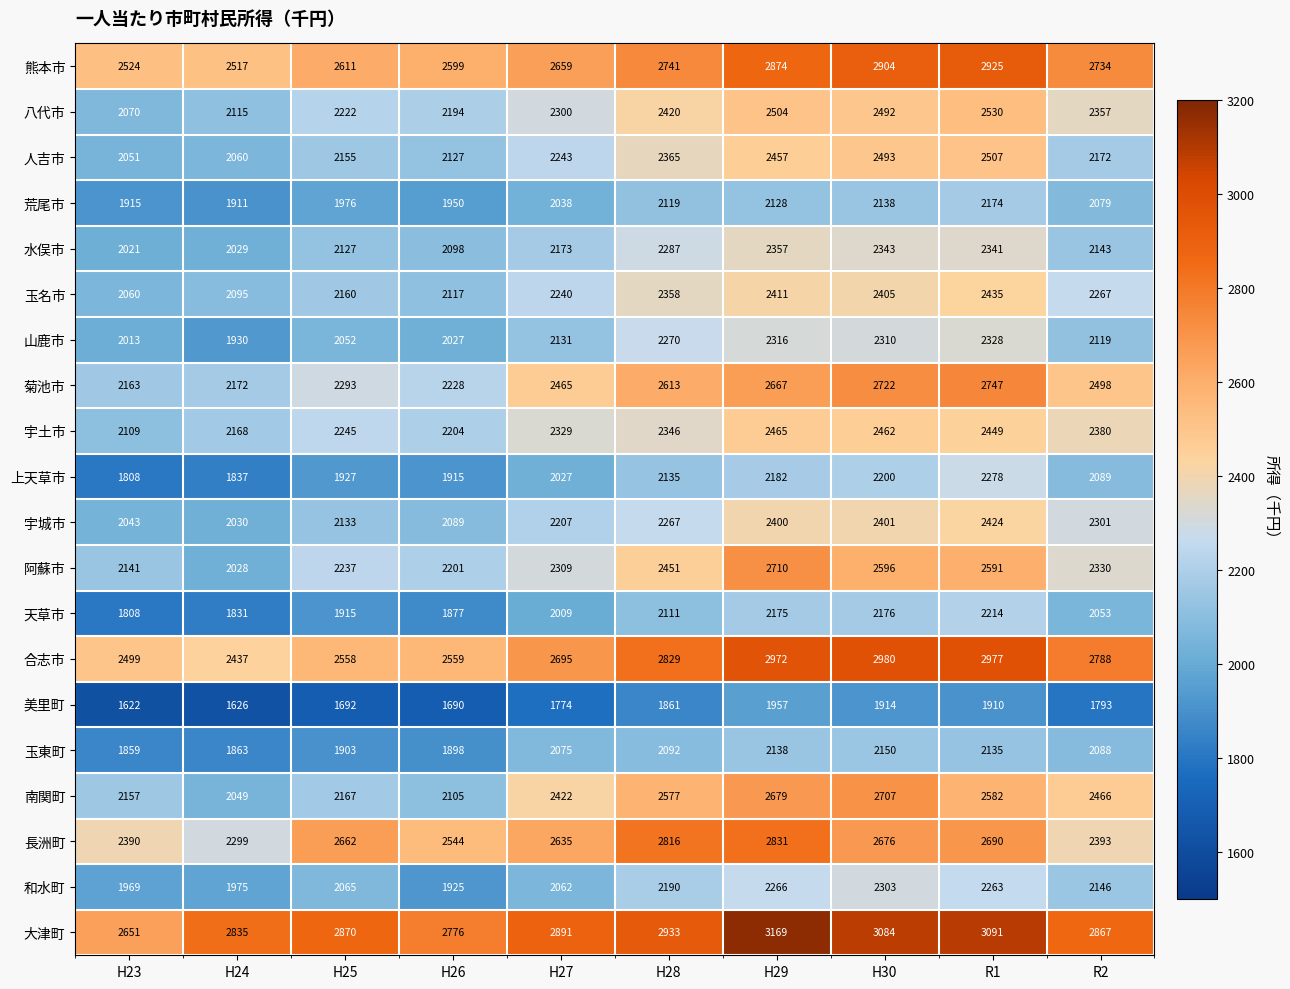

How many series are shown in this chart?

20